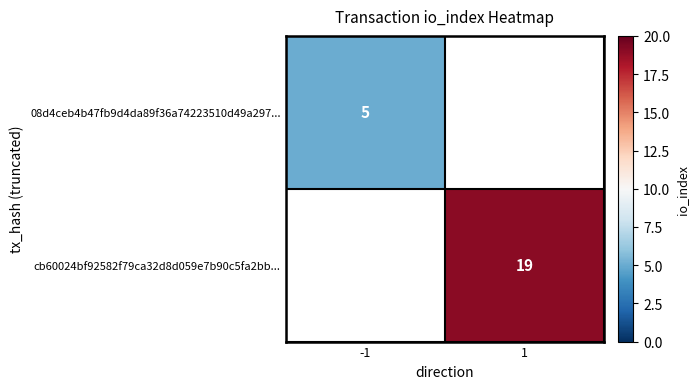

True or false: cb60024bf92582f79ca32d8d059e7b90c5fa2bb... has a value of 19 at 1.

True